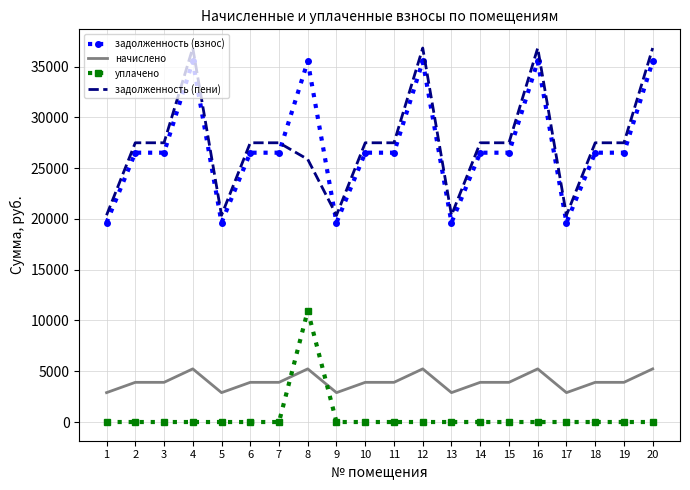

Which series has the largest total across all categories?

задолженность (пени)